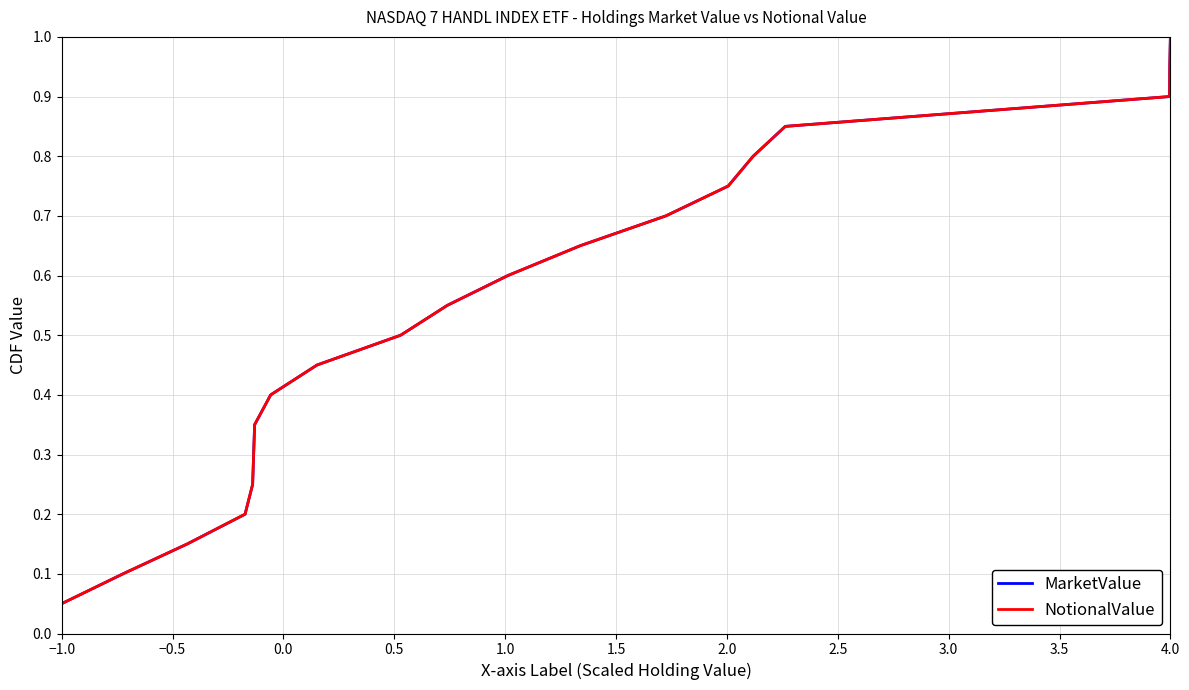

Is this an area chart (filled region under the line)?

No